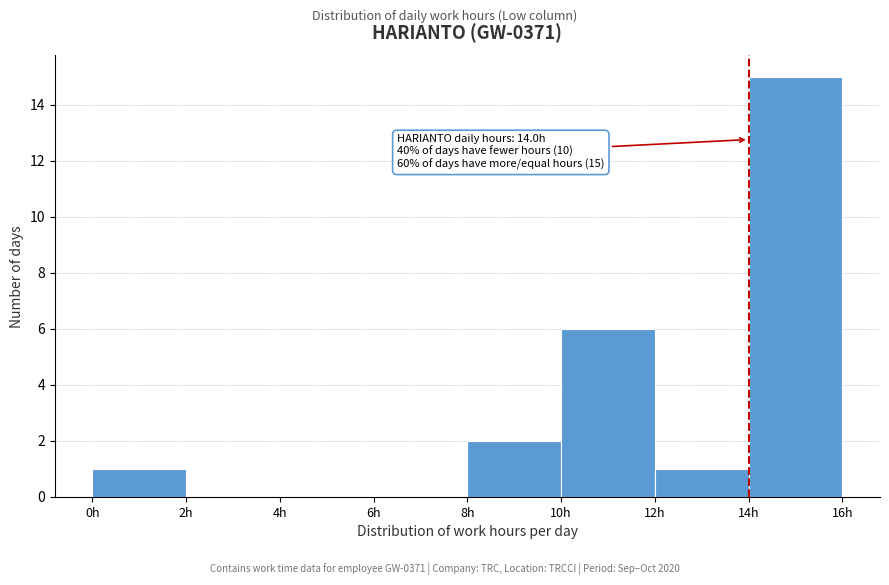

Which range on the x-axis has the tallest bar?

14 to 16